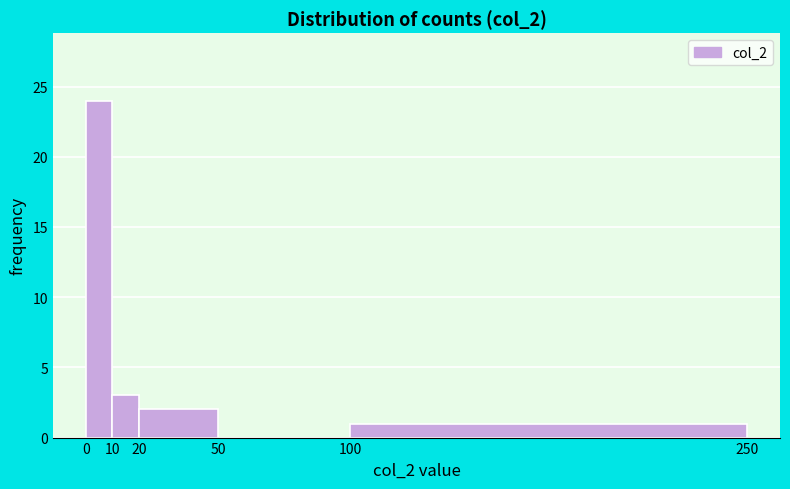

What is the height of the bar covering 10 to 20 on the x-axis? The values are not printed on the chart, so give them approximately, as read against the axis.

3